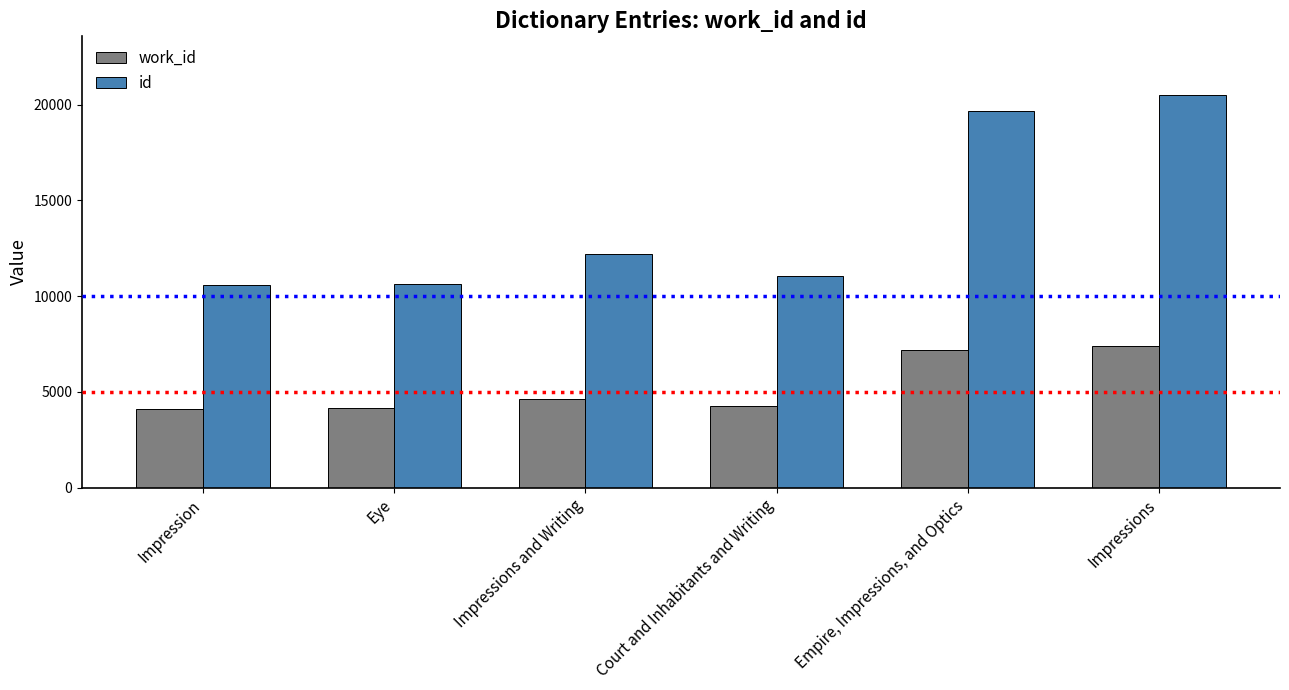

List the labels in order of work_id value, smallest first.

Impression, Eye, Court and Inhabitants and Writing, Impressions and Writing, Empire, Impressions, and Optics, Impressions